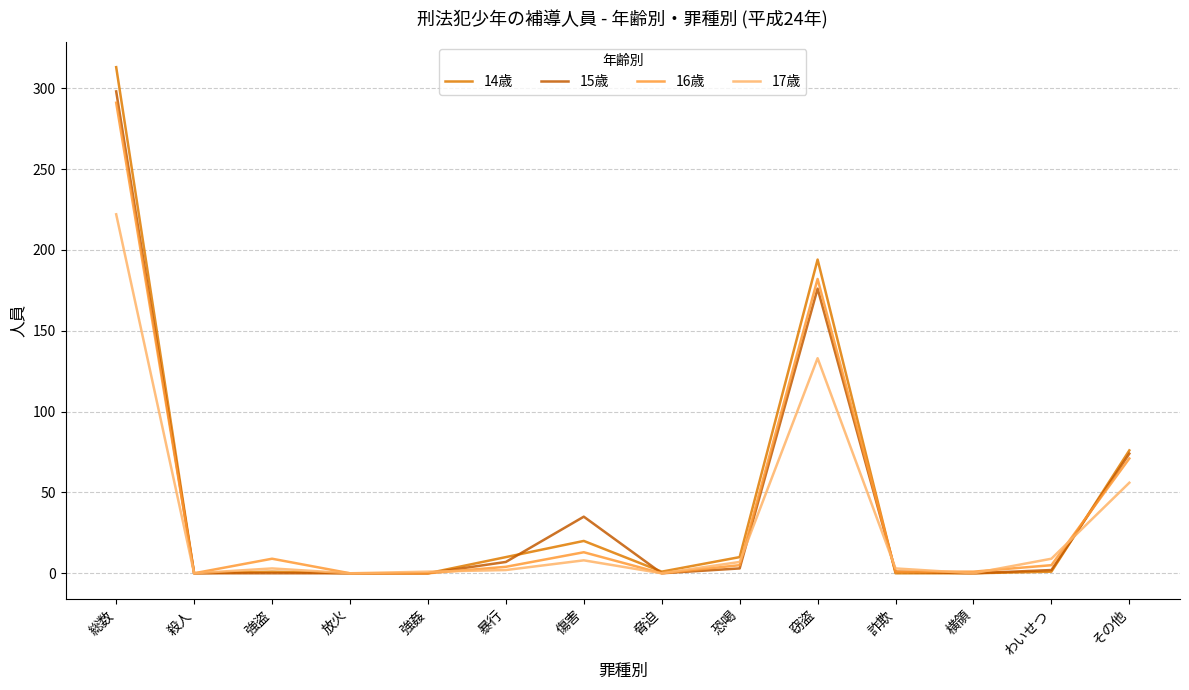

What is the difference between the maximum and minimum values in the 15歳 series?

298